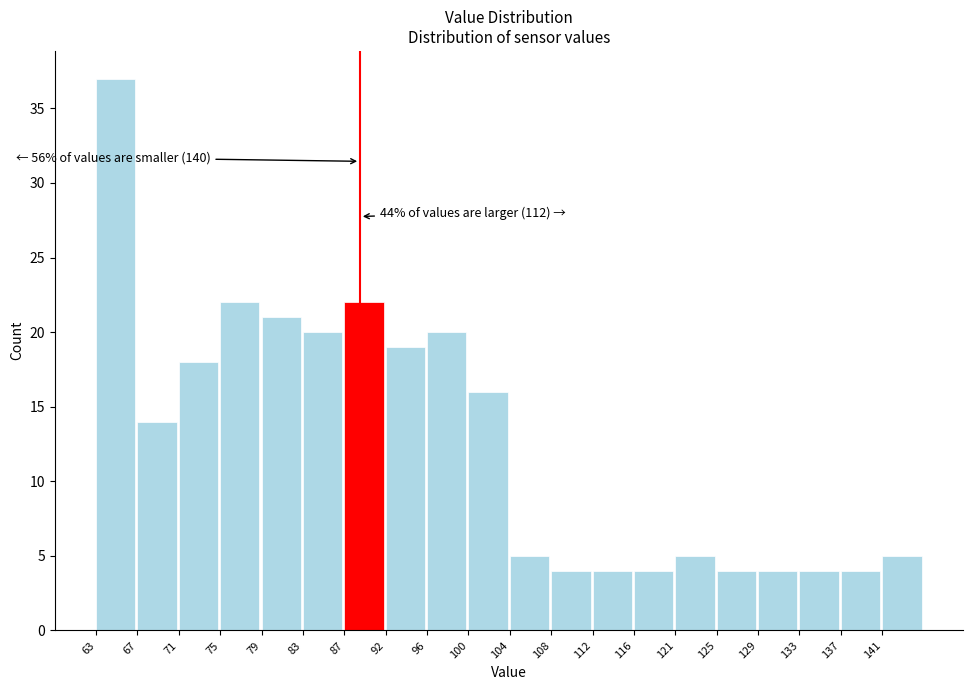

Over which range of the x-axis is the bar tallest?

62.5 to 66.5